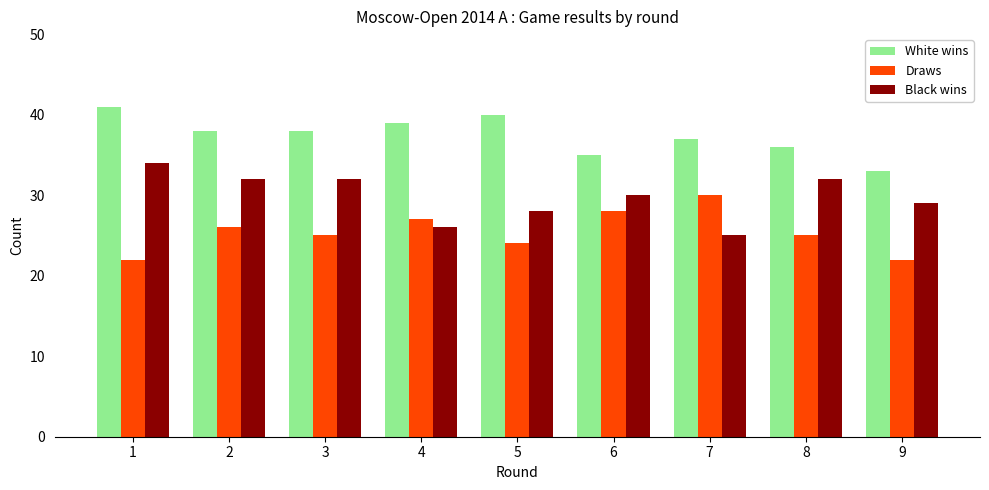

At which label does White wins reach its minimum?

9